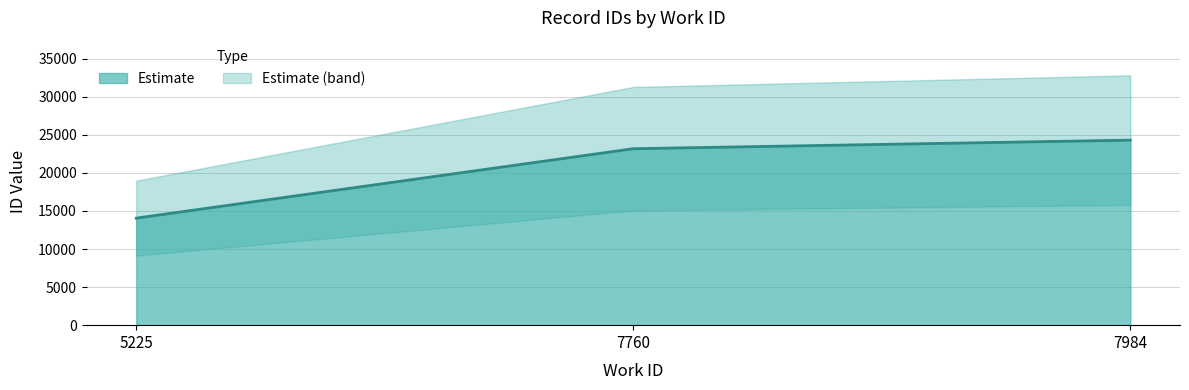

Rank the categories by value from lowest to highest.

5225, 7760, 7984